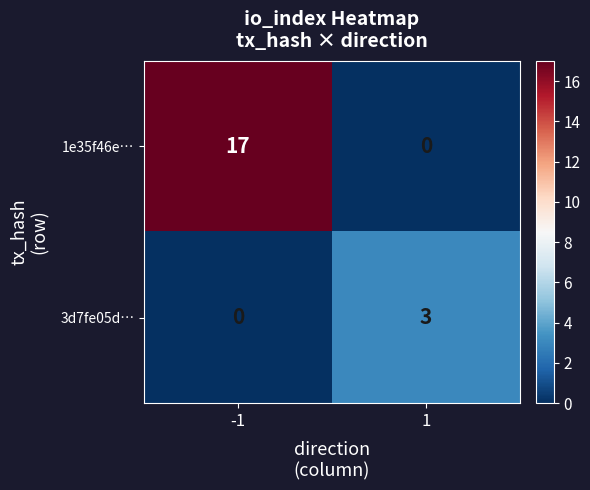

What is the maximum value shown in the chart?

17